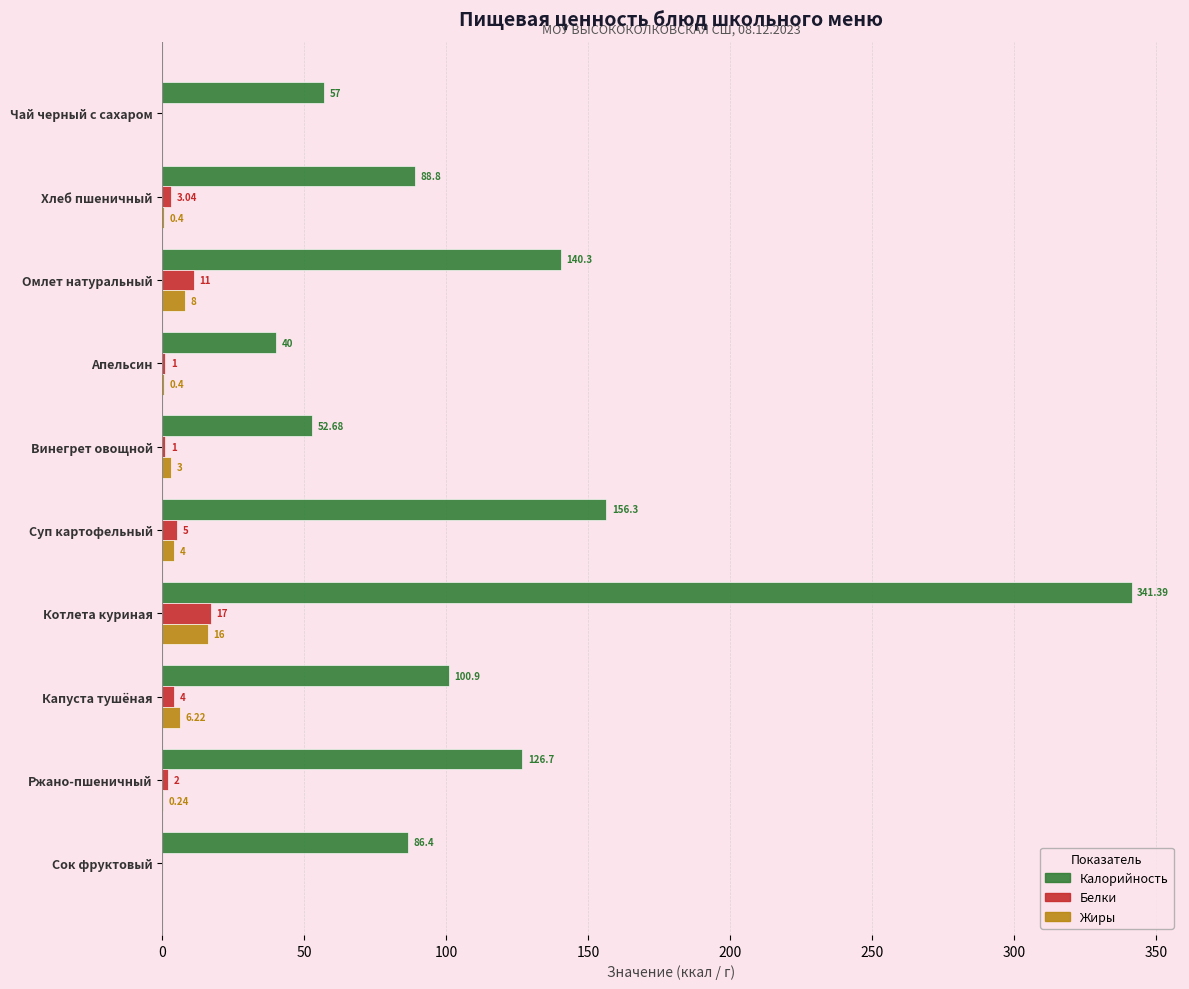

At which label is Калорийность closest to 190?

Суп картофельный